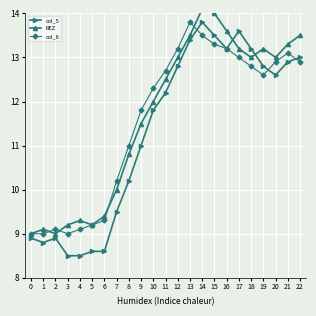

Reading right to left, list all the values displayed in this chart.

col_5: 13.0	12.9	12.6	12.8	13.2	13.6	13.2	13.5	13.8	13.4	12.8	12.2	11.8	11.0	10.2	9.5	8.6	8.6	8.5	8.5	8.9	8.8	8.9
REZ: 13.5	13.3	13.0	13.2	13.0	13.2	13.6	14.0	14.1	13.5	13.0	12.5	12.0	11.5	10.8	10.0	9.4	9.2	9.3	9.2	9.0	9.1	9.0
col_6: 12.9	13.1	12.9	12.6	12.8	13.0	13.2	13.3	13.5	13.8	13.2	12.7	12.3	11.8	11.0	10.2	9.3	9.2	9.1	9.0	9.1	9.0	9.0